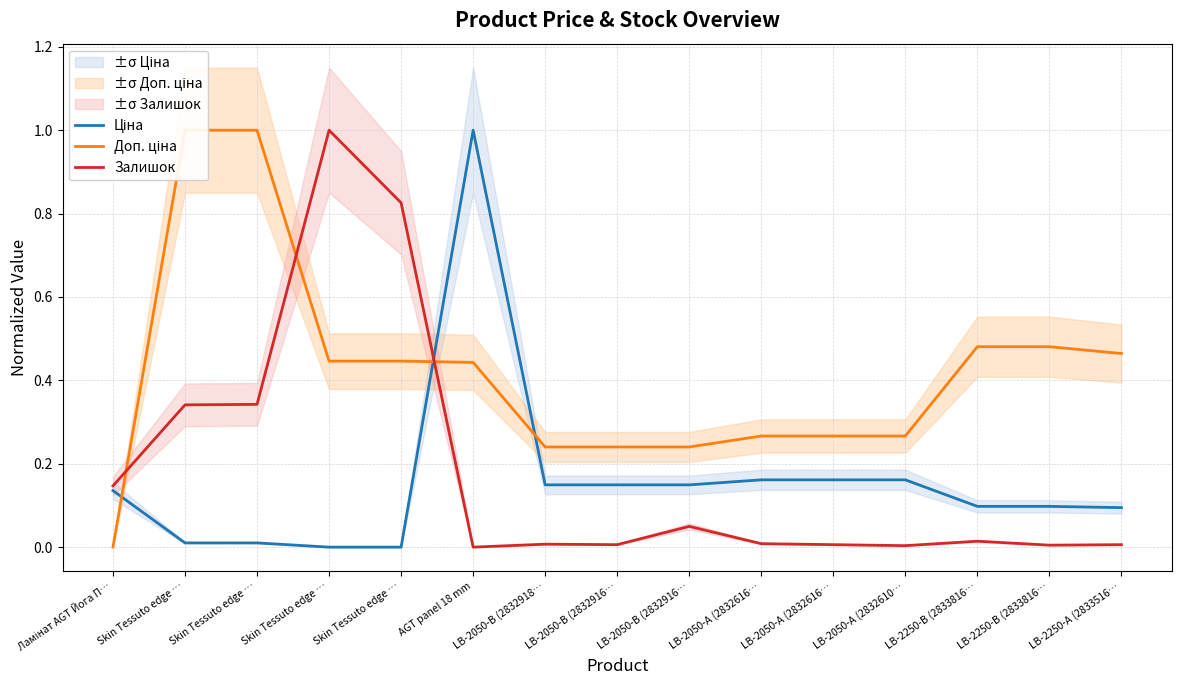

True or false: Ціна has a value of 0.1 at LB-2050-В (2832918….

True